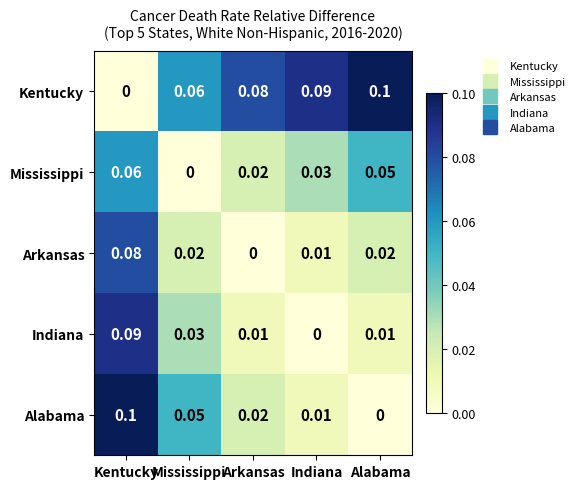

At which label is Alabama closest to 0?

Alabama